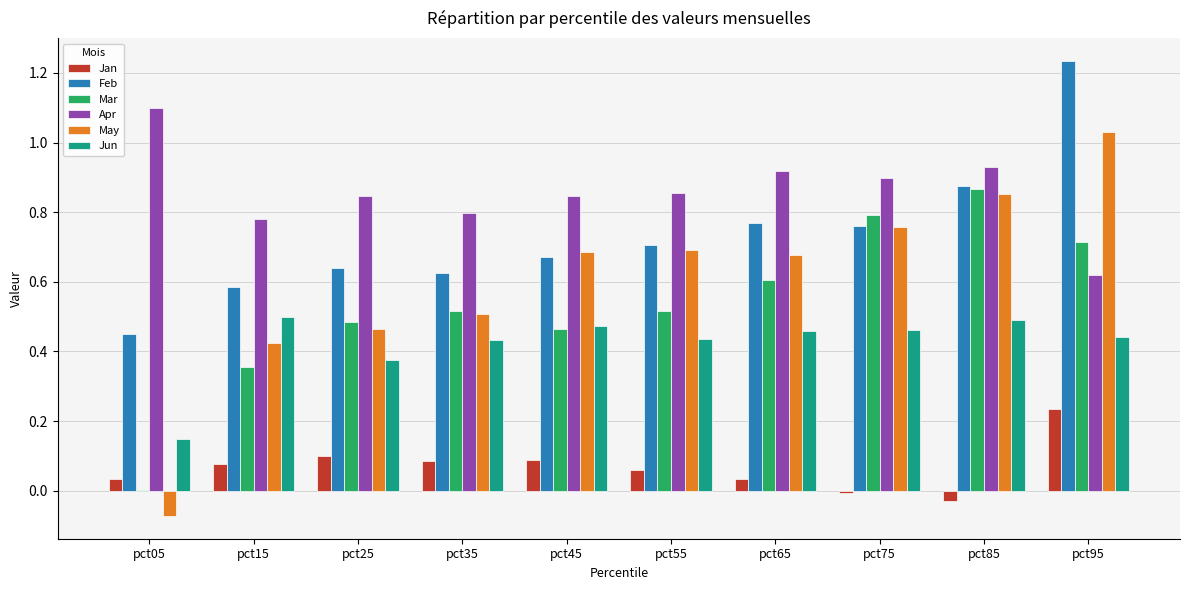

Which series changed the most between pct65 and pct75?

Mar